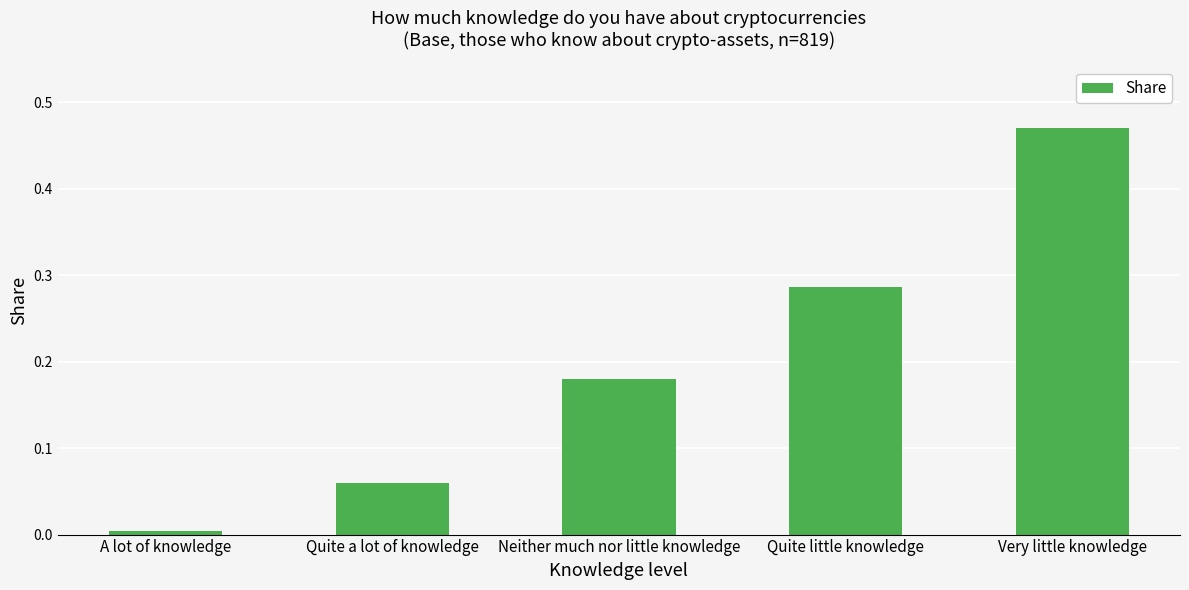

What is the label of the 2nd bar from the left?

Quite a lot of knowledge